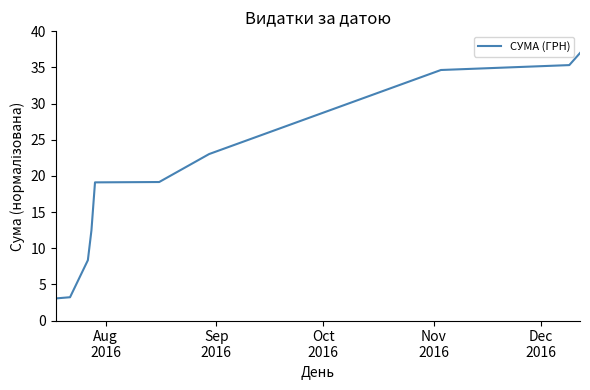

What is the greatest value displayed?

37.0